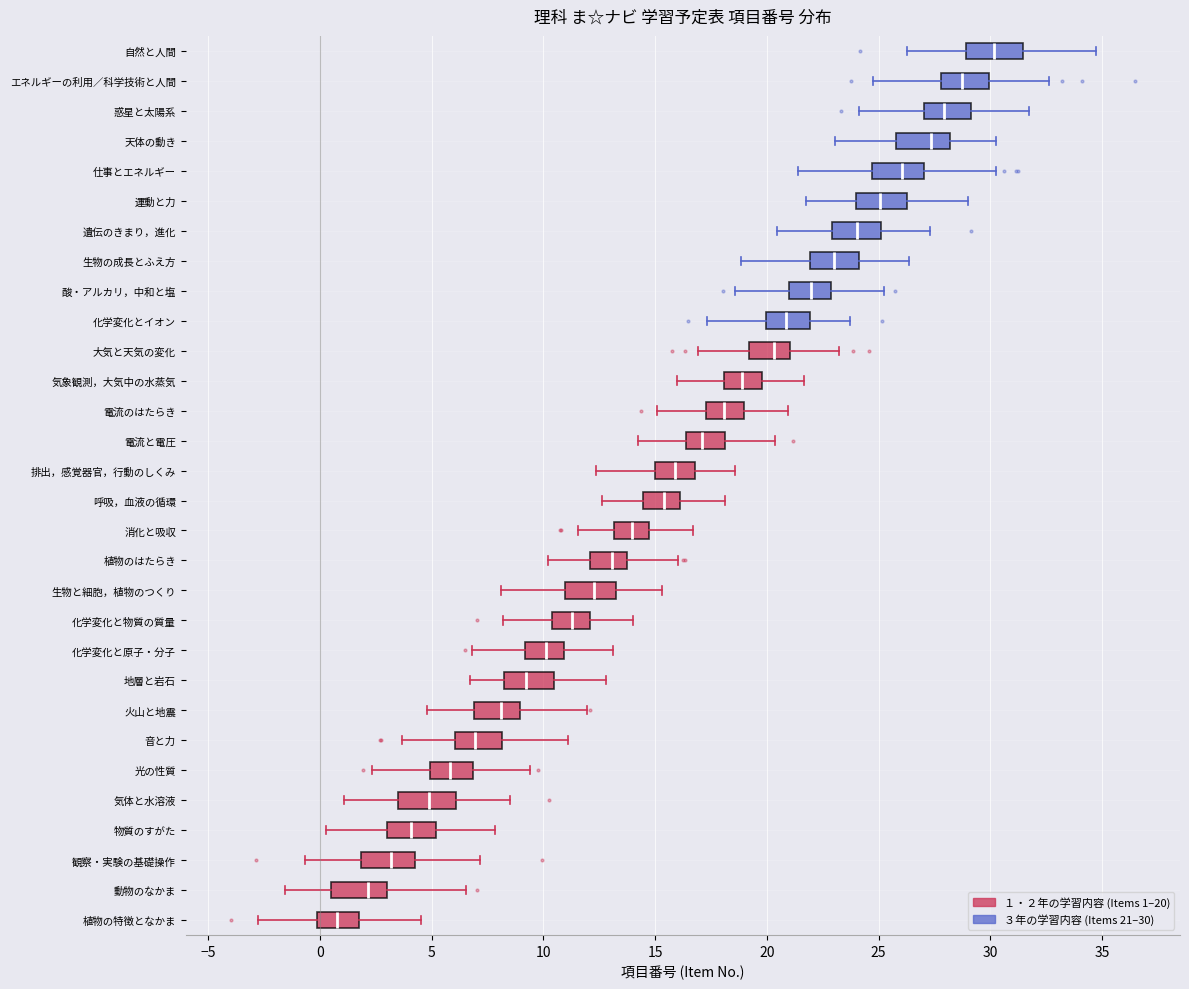

Reading bottom to top, read every box against the x-axis: the position of its median line, the range the box covers, and the ends of its whiskers. The values are not printed on the chart, so give them approximately, as read against the axis.

植物の特徴となかま: median 1.0, box 0.0 to 2.0, whiskers -3.0 to 4.5
動物のなかま: median 2.0, box 0.5 to 3.0, whiskers -1.5 to 6.5
観察・実験の基礎操作: median 3.0, box 2.0 to 4.5, whiskers -0.5 to 7.0
物質のすがた: median 4.0, box 3.0 to 5.0, whiskers 0.5 to 8.0
気体と水溶液: median 5.0, box 3.5 to 6.0, whiskers 1.0 to 8.5
光の性質: median 6.0, box 5.0 to 7.0, whiskers 2.5 to 9.5
音と力: median 7.0, box 6.0 to 8.0, whiskers 3.5 to 11.0
火山と地震: median 8.0, box 7.0 to 9.0, whiskers 5.0 to 12.0
地層と岩石: median 9.0, box 8.0 to 10.5, whiskers 6.5 to 13.0
化学変化と原子・分子: median 10.0, box 9.0 to 11.0, whiskers 7.0 to 13.0
化学変化と物質の質量: median 11.5, box 10.5 to 12.0, whiskers 8.0 to 14.0
生物と細胞，植物のつくり: median 12.5, box 11.0 to 13.0, whiskers 8.0 to 15.5
植物のはたらき: median 13.0, box 12.0 to 13.5, whiskers 10.0 to 16.0
消化と吸収: median 14.0, box 13.0 to 14.5, whiskers 11.5 to 16.5
呼吸，血液の循環: median 15.5, box 14.5 to 16.0, whiskers 12.5 to 18.0
排出，感覚器官，行動のしくみ: median 16.0, box 15.0 to 17.0, whiskers 12.5 to 18.5
電流と電圧: median 17.0, box 16.5 to 18.0, whiskers 14.0 to 20.5
電流のはたらき: median 18.0, box 17.5 to 19.0, whiskers 15.0 to 21.0
気象観測，大気中の水蒸気: median 19.0, box 18.0 to 20.0, whiskers 16.0 to 21.5
大気と天気の変化: median 20.5, box 19.0 to 21.0, whiskers 17.0 to 23.0
化学変化とイオン: median 21.0, box 20.0 to 22.0, whiskers 17.5 to 23.5
酸・アルカリ，中和と塩: median 22.0, box 21.0 to 23.0, whiskers 18.5 to 25.0
生物の成長とふえ方: median 23.0, box 22.0 to 24.0, whiskers 19.0 to 26.5
遺伝のきまり，進化: median 24.0, box 23.0 to 25.0, whiskers 20.5 to 27.5
運動と力: median 25.0, box 24.0 to 26.5, whiskers 21.5 to 29.0
仕事とエネルギー: median 26.0, box 24.5 to 27.0, whiskers 21.5 to 30.0
天体の動き: median 27.5, box 26.0 to 28.0, whiskers 23.0 to 30.5
惑星と太陽系: median 28.0, box 27.0 to 29.0, whiskers 24.0 to 31.5
エネルギーの利用／科学技術と人間: median 28.5, box 28.0 to 30.0, whiskers 24.5 to 32.5
自然と人間: median 30.0, box 29.0 to 31.5, whiskers 26.5 to 34.5